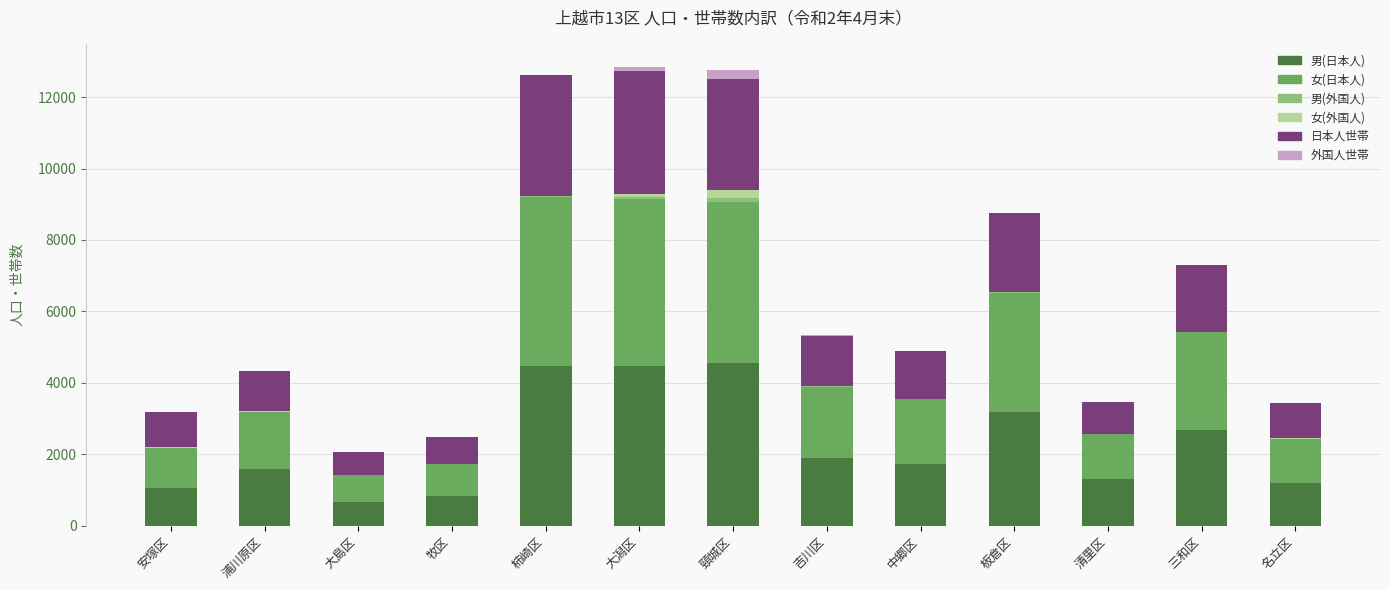

How many data points does each series have?

13